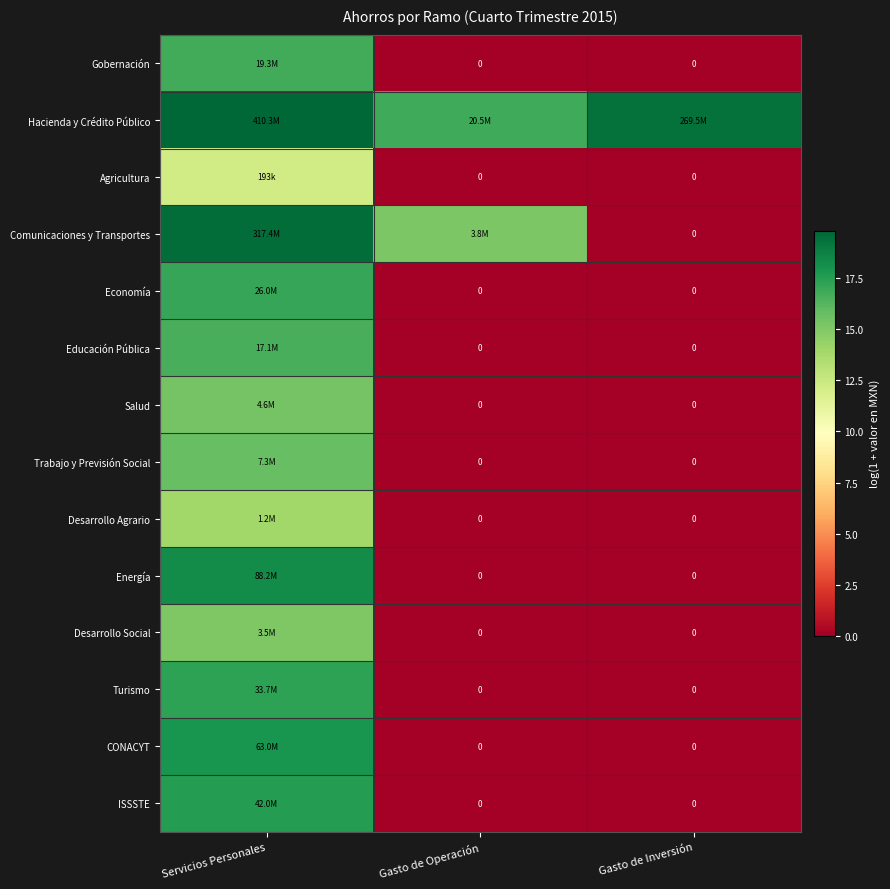

At Gasto de Operación, list the series in order from smallest to largest.

Gobernación, Agricultura, Economía, Educación Pública, Salud, Trabajo y Previsión Social, Desarrollo Agrario, Energía, Desarrollo Social, Turismo, CONACYT, ISSSTE, Comunicaciones y Transportes, Hacienda y Crédito Público